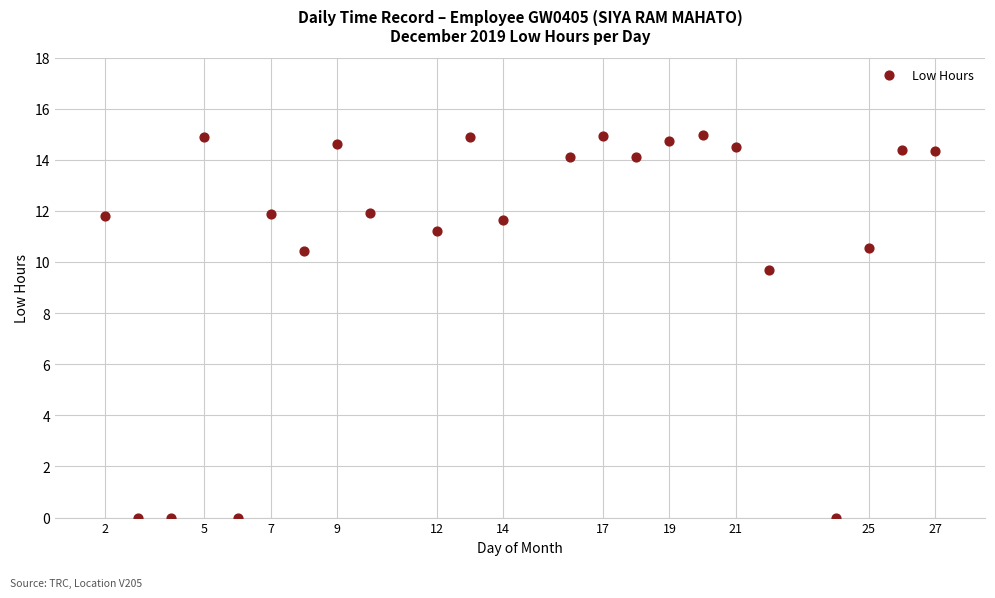

What Y value in the scatter plot is closest to 7?

9.7